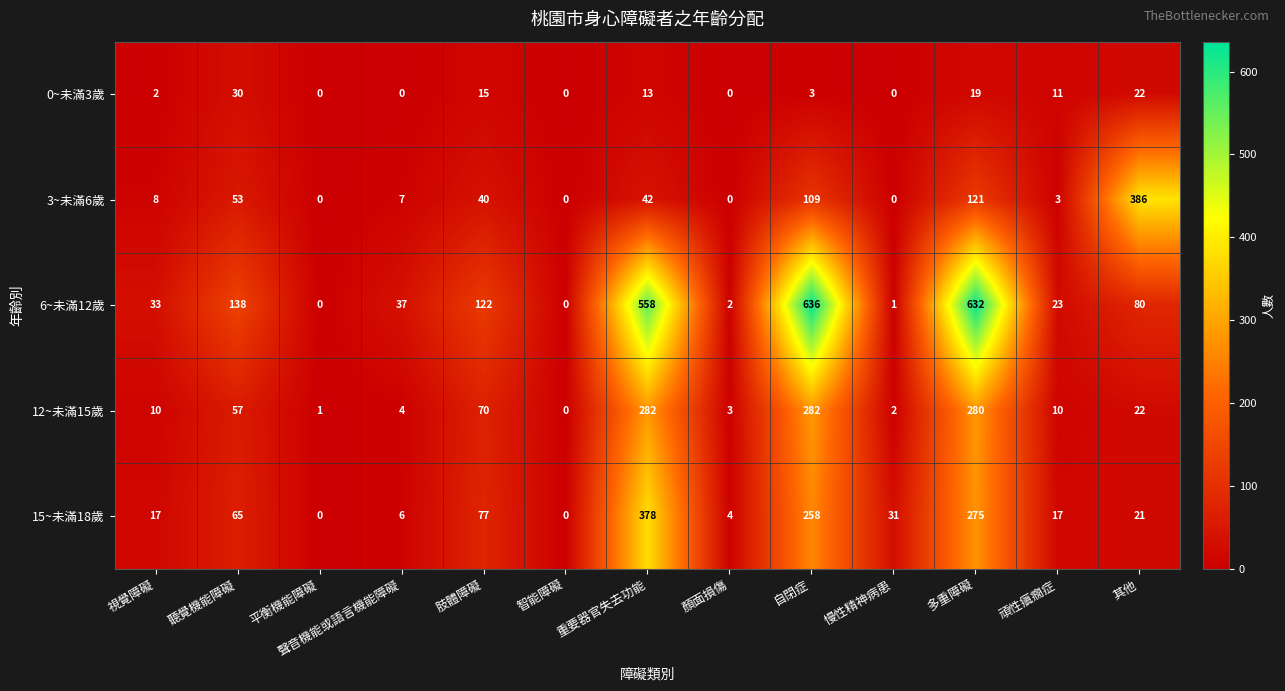

Which series has the largest range (max minus min)?

6~未滿12歲